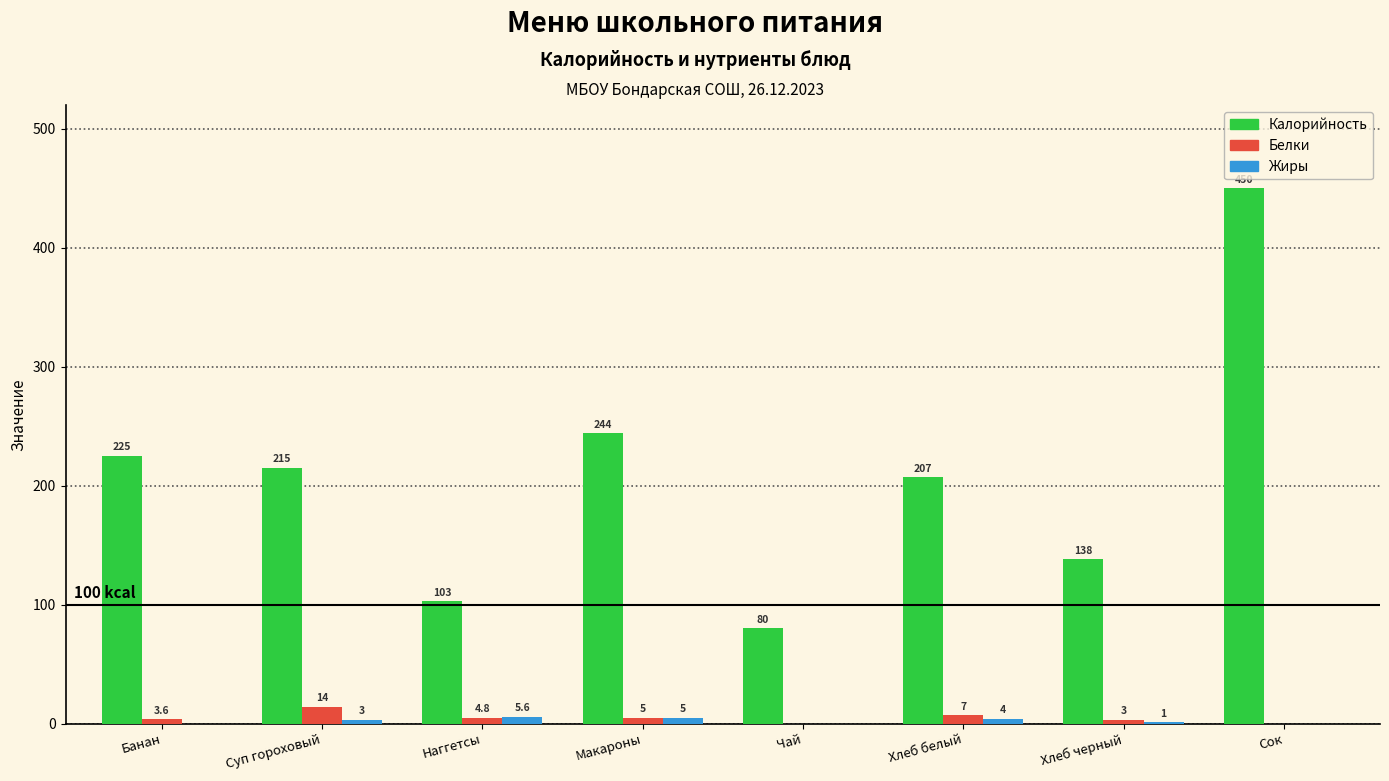

Which series changed the most between Суп гороховый and Сок?

Калорийность